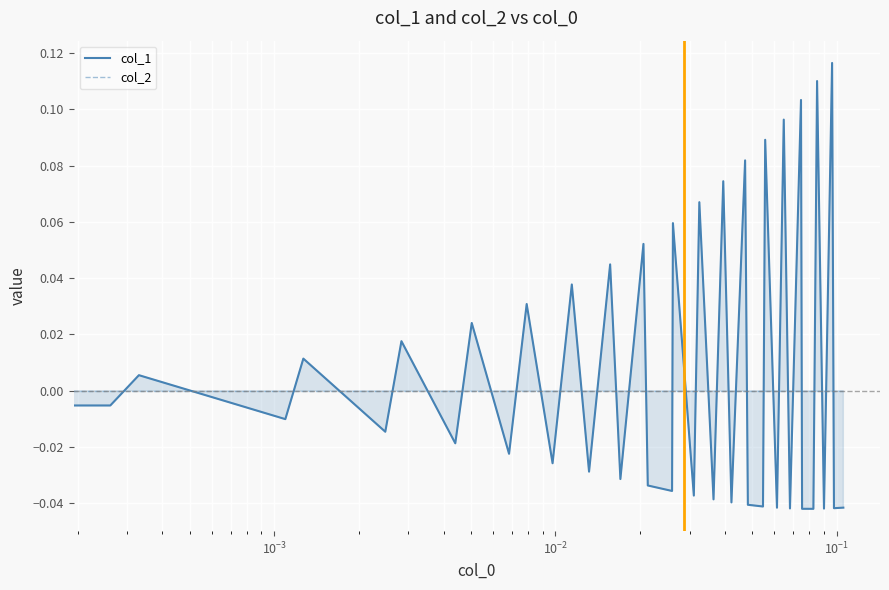

How many times do col_2 and col_1 cross each other?

34